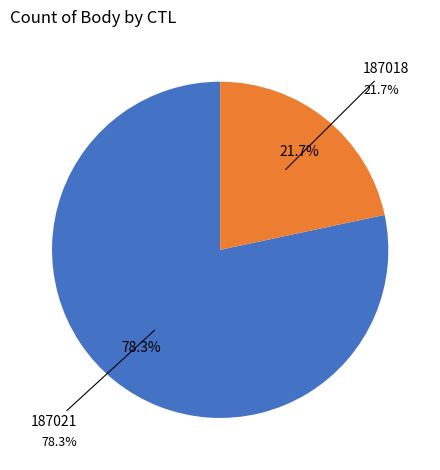

To the nearest percent, what is the average slice percentage?

50%